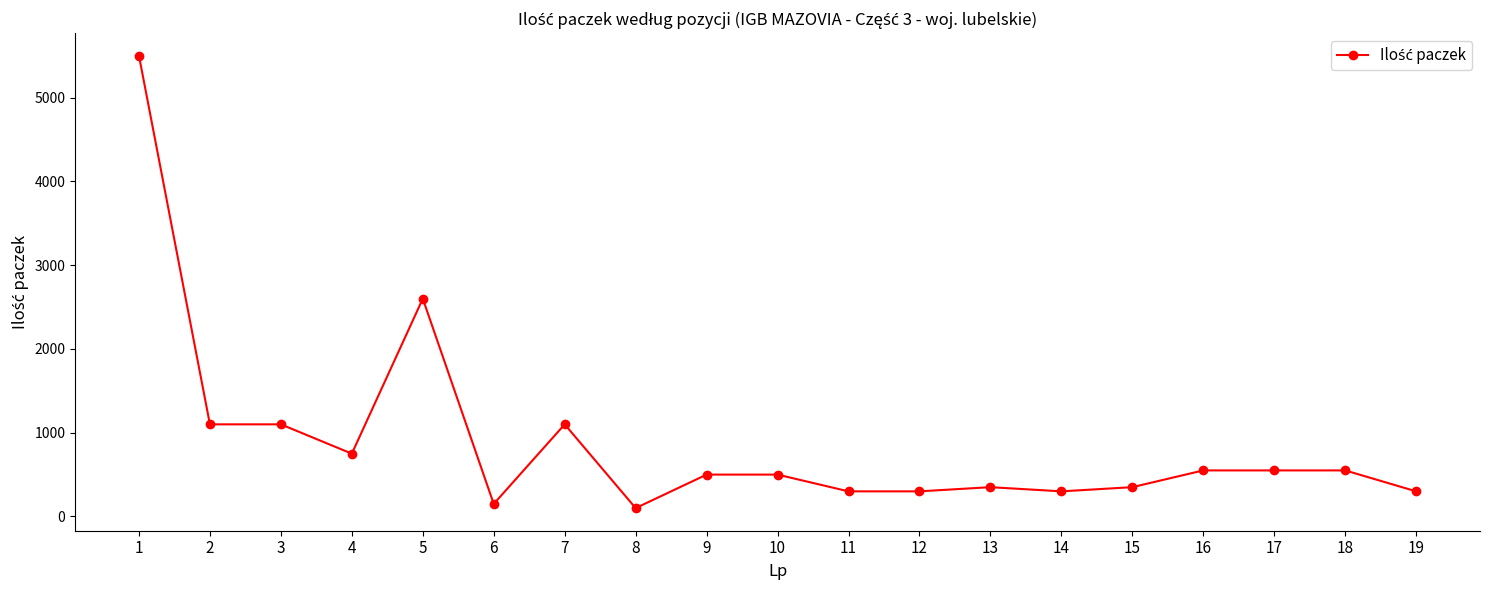

Reading left to right, transcribe all the data shown in this chart.

5500	1100	1100	750	2600	150	1100	100	500	500	300	300	350	300	350	550	550	550	300